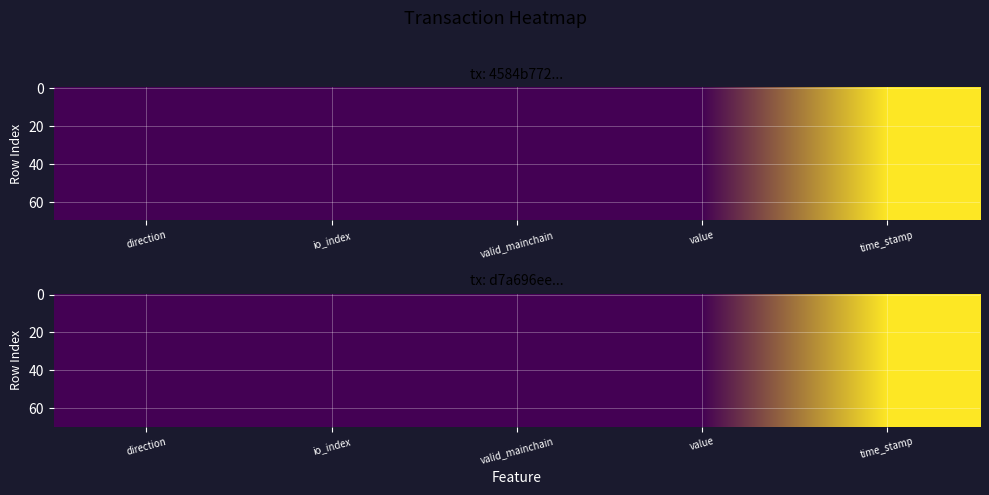

What is the difference between the maximum and second lowest values in the d7a696eebecfd80a83feae35f25d36df1521b35 series?

1.0